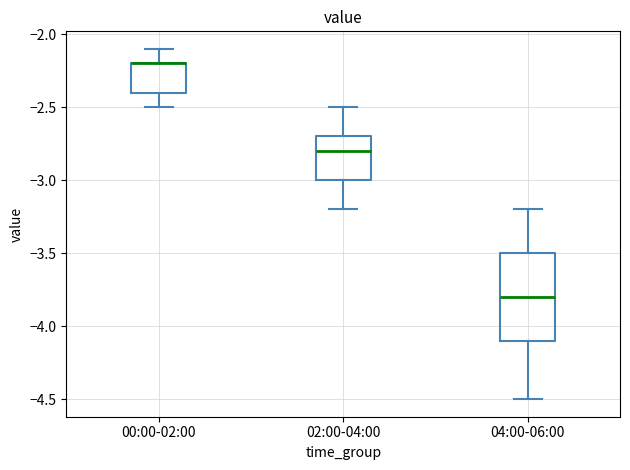

Which box is the tallest, from its lower edge to its upper edge?

04:00-06:00